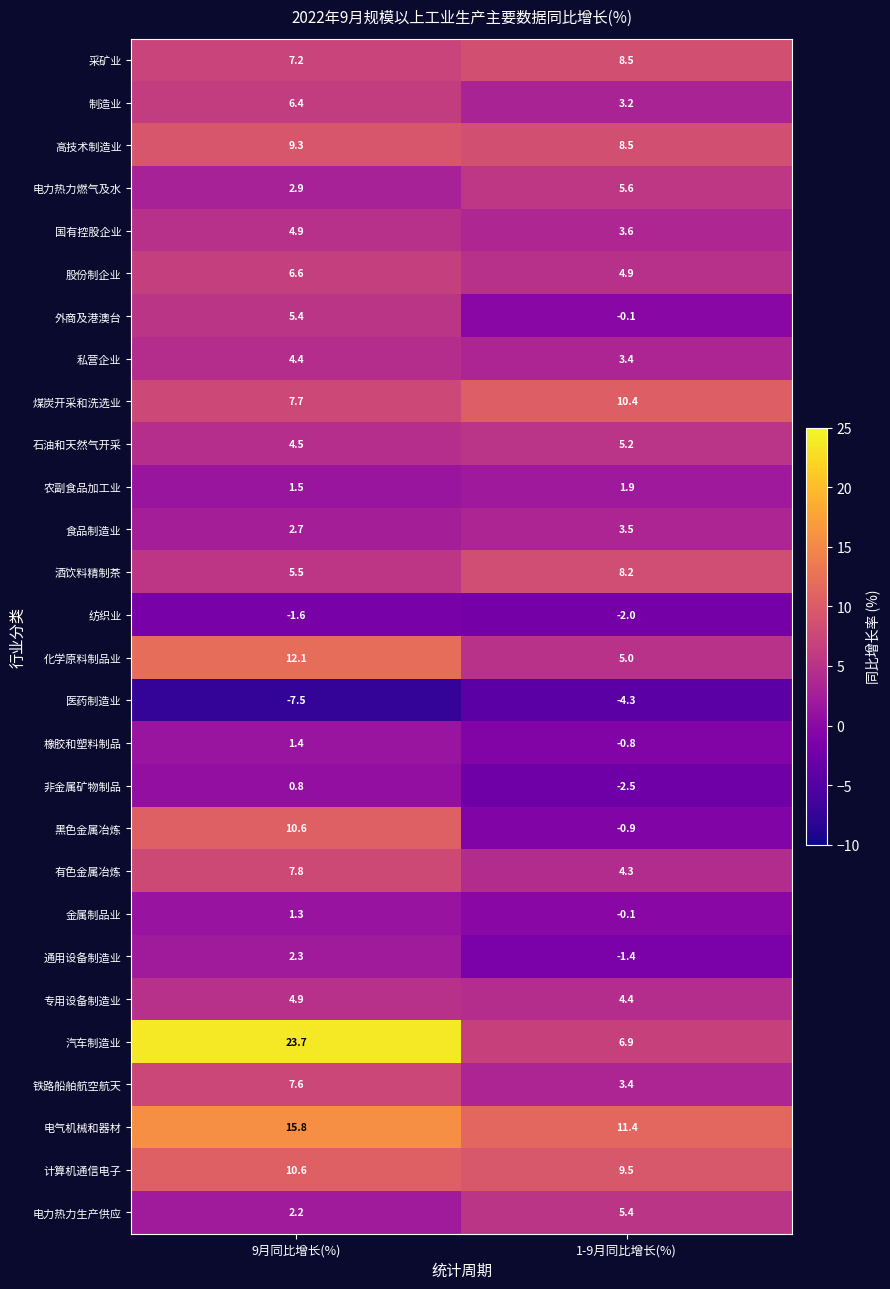

What is the approximate value of 汽车制造业 at 1-9月同比增长(%)?

6.9